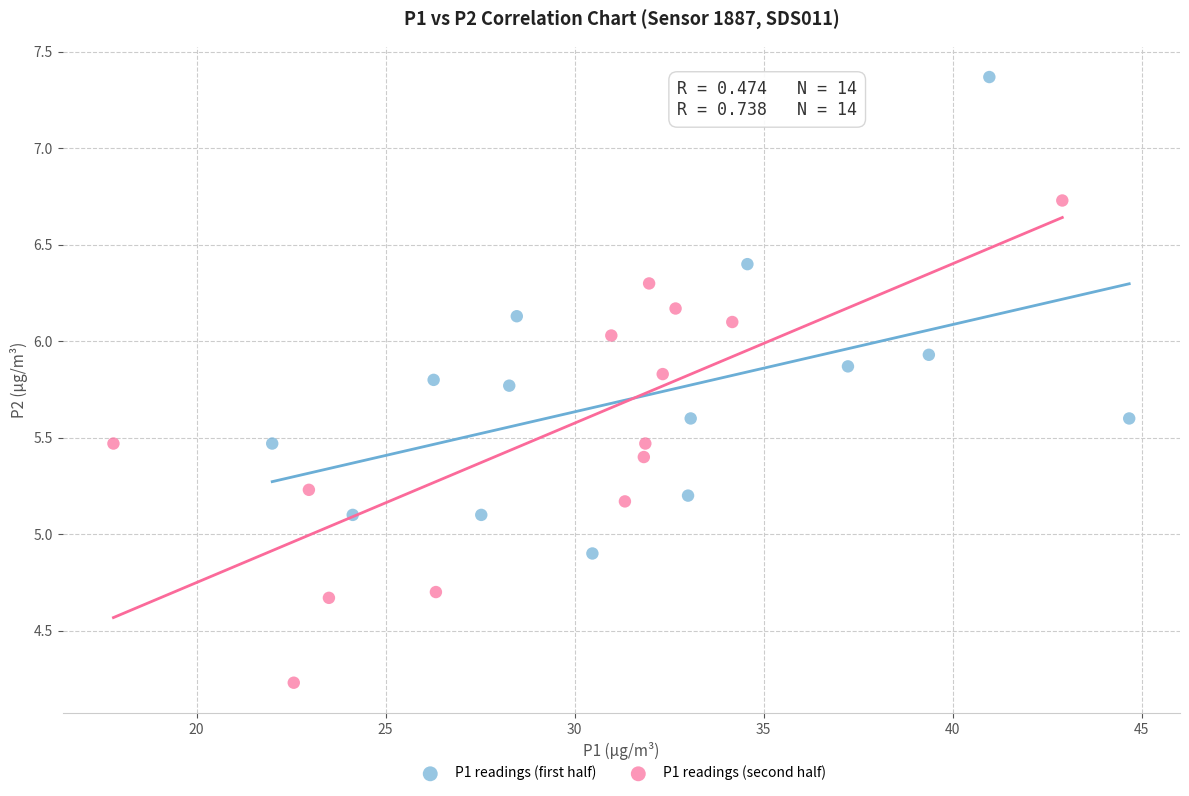

Which series has the largest Y range (max minus min)?

P1 readings (second half)